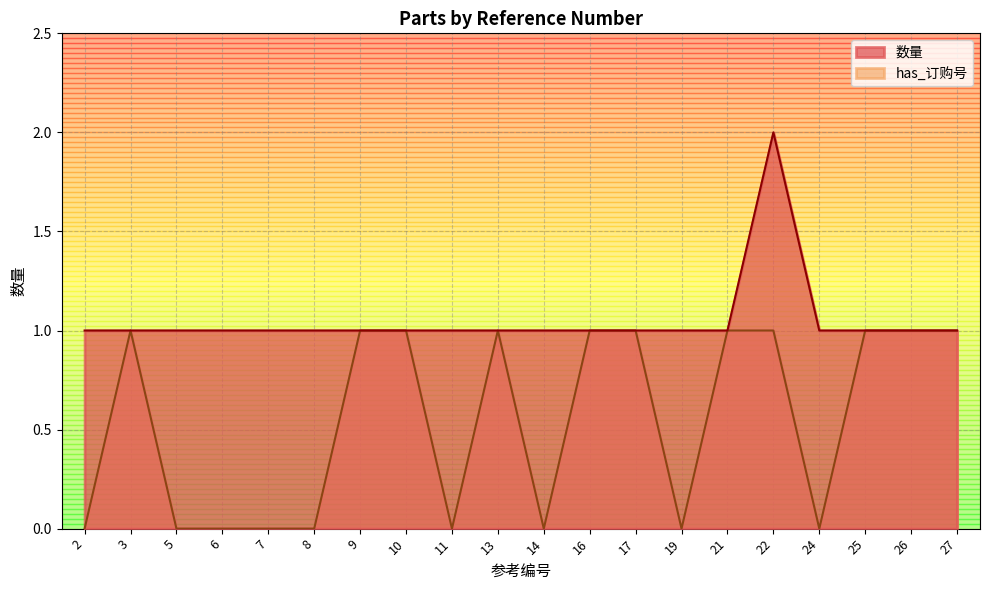

True or false: has_订购号 has a value of 1 at 5.

False